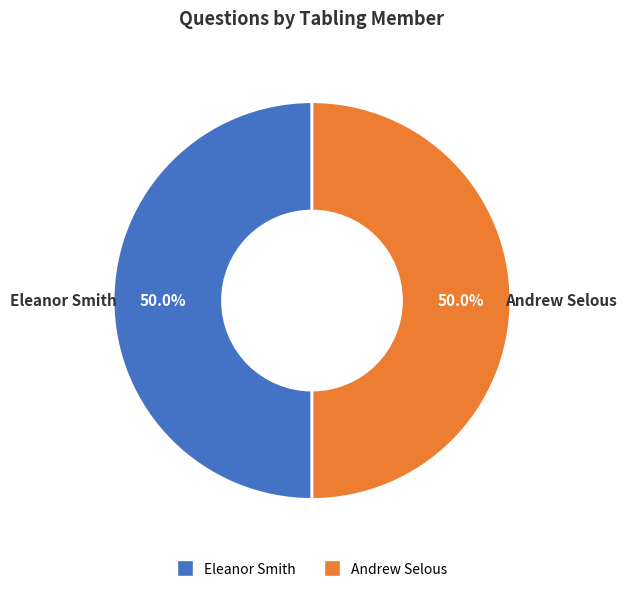

Which category has the biggest portion of the pie?

Eleanor Smith